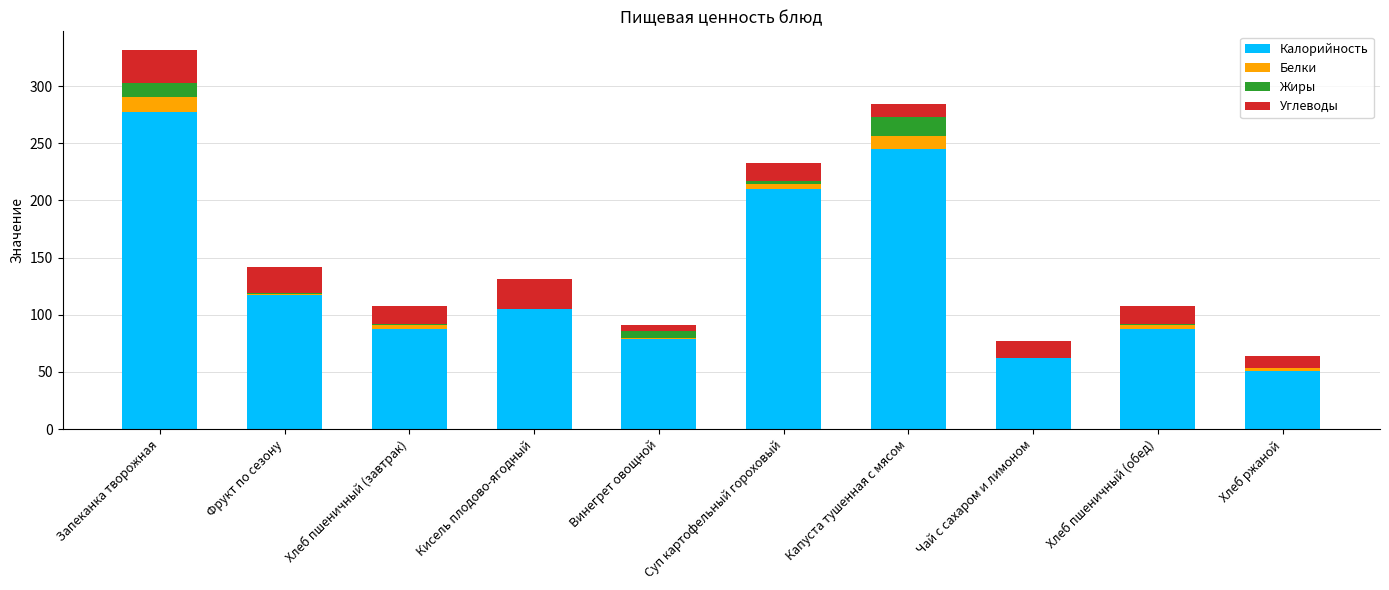

The Калорийность series shows 171.9 at Кисель плодово-ягодный. True or false?

False